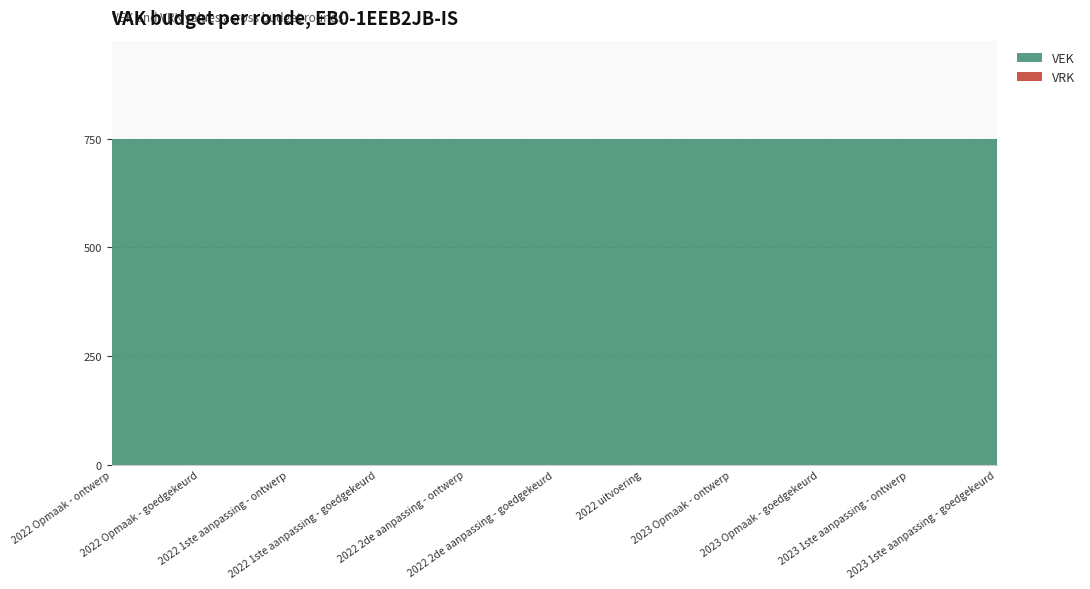

Reading right to left, what are all the values shown in this chart?

VEK: 750	750	750	750	750	750	750	750	750	750	750
VRK: 0	0	0	0	0	0	0	0	0	0	0